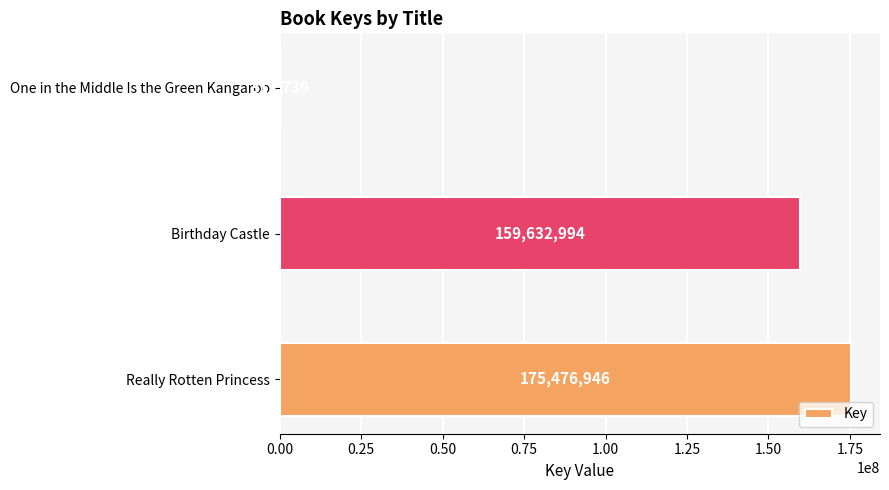

What is the approximate value at Really Rotten Princess, to the nearest 50?

175476950